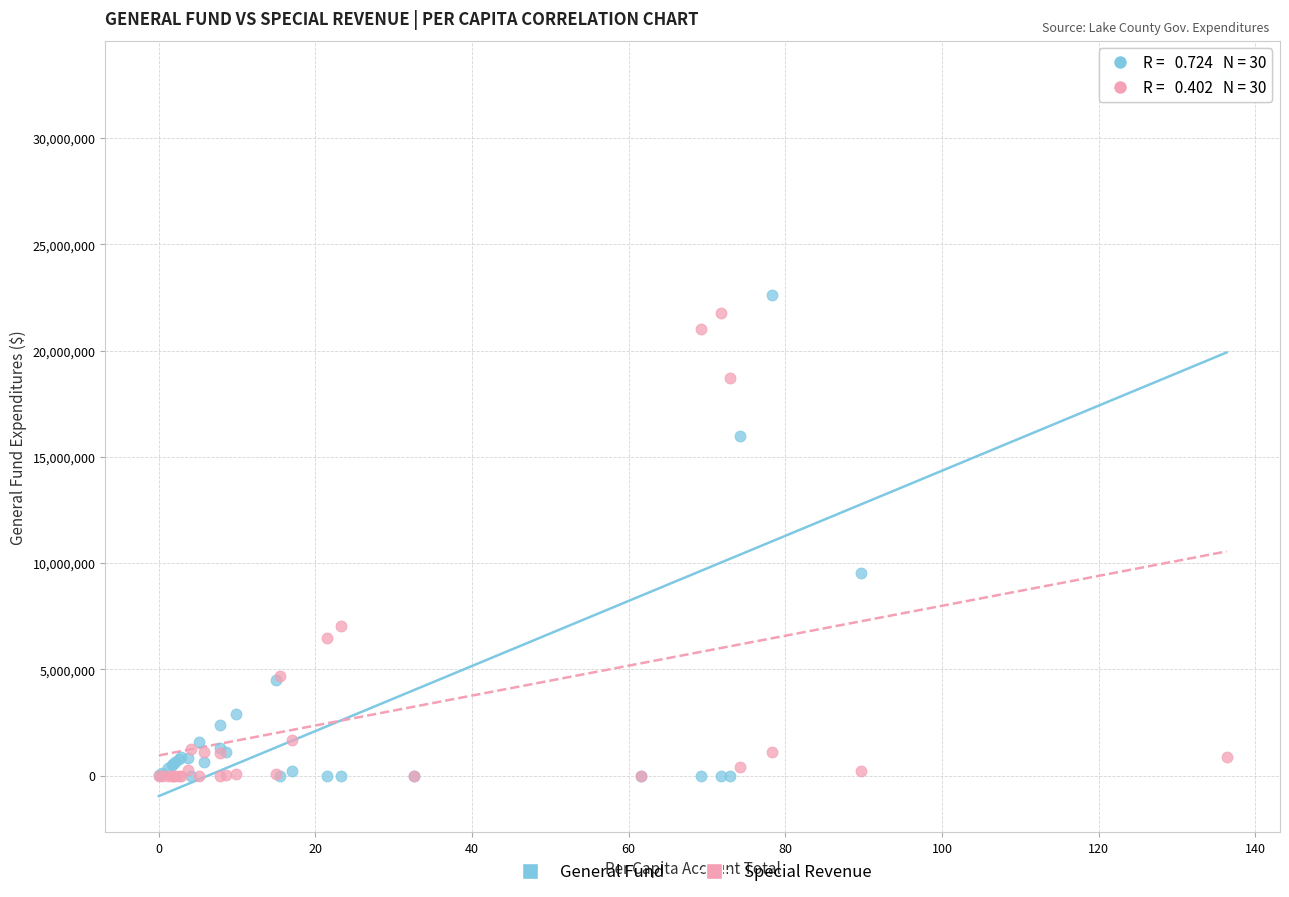

Which series has the widest spread of Y values?

General Fund